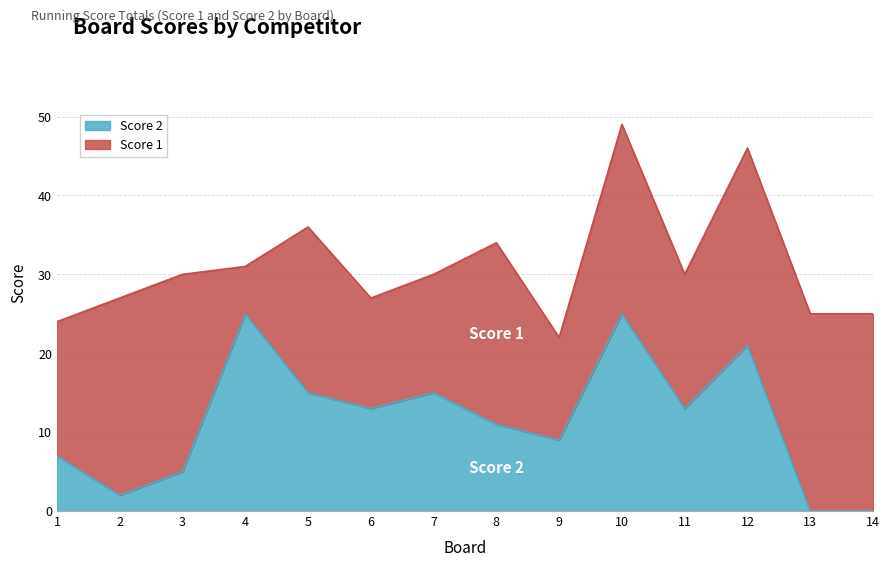

What is the value of the 10th point from the left?

25